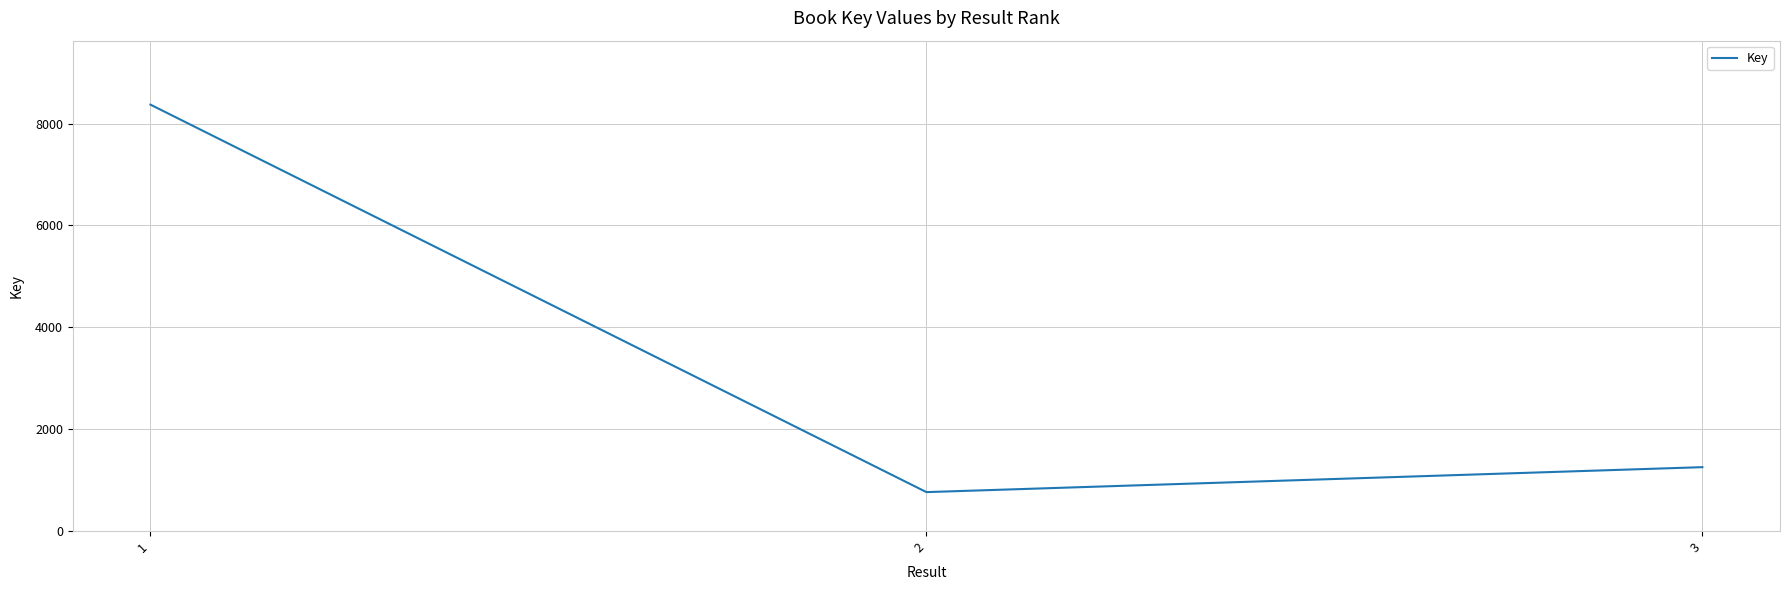

Rank the categories by value from lowest to highest.

2, 3, 1